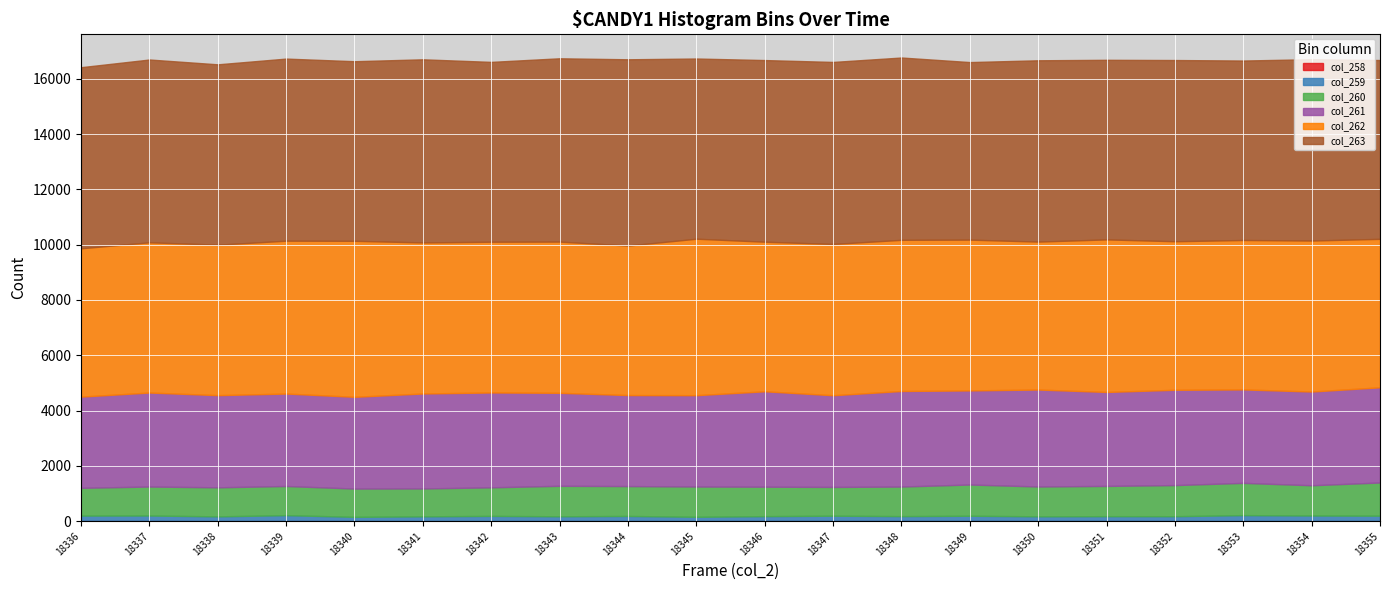

At which category is the sum across all series the highest?

18348